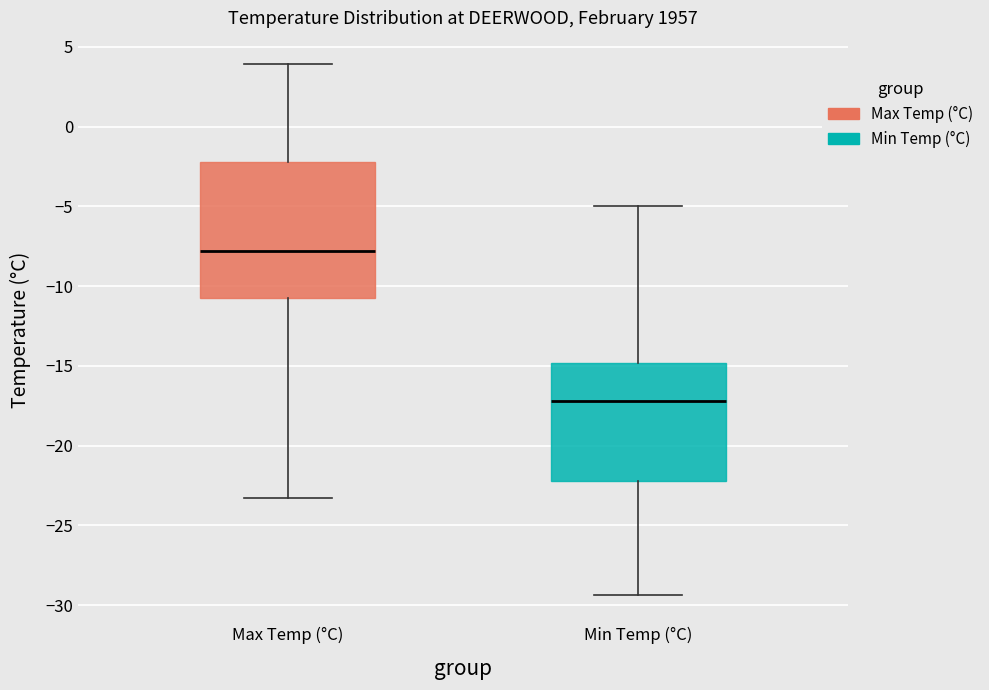

Where is the upper edge of the box for Min Temp (°C) on the y-axis? The values are not printed on the chart, so give them approximately, as read against the axis.

-15.0